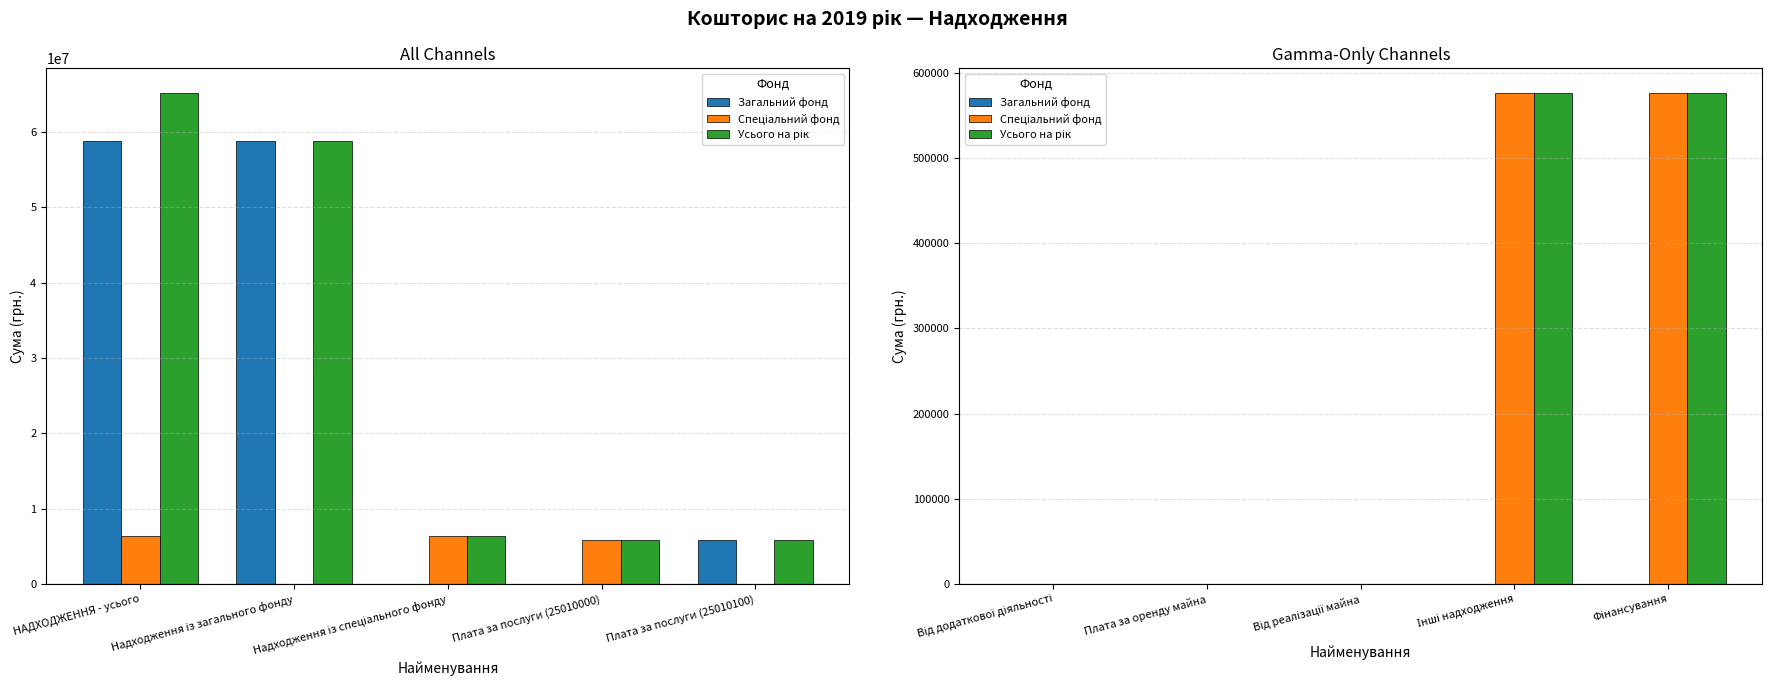

Which series has the largest total across all categories?

Спеціальний фонд